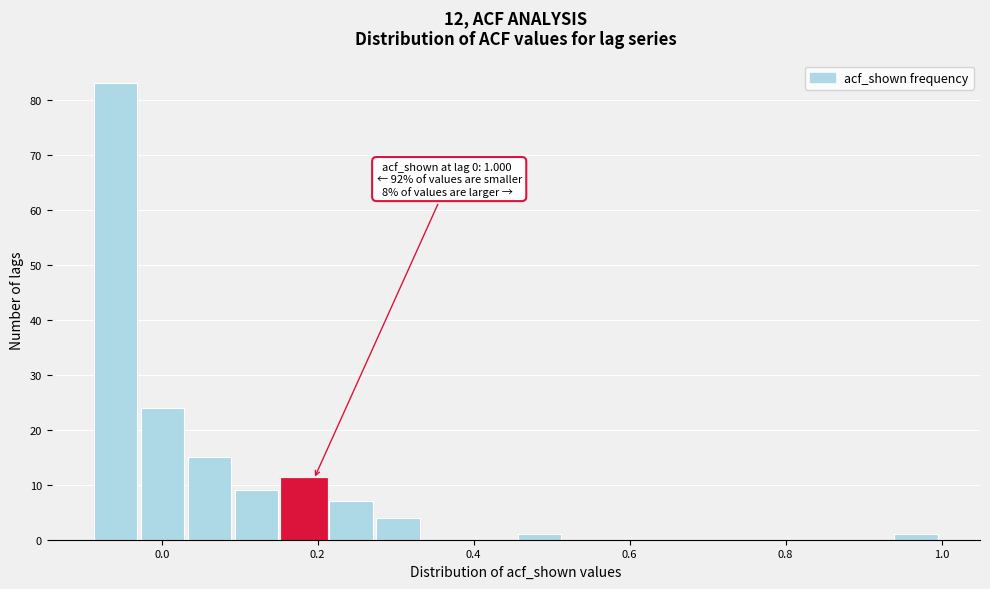

Read against the x-axis, roughly where is the centre of the tallest bar?

-0.06